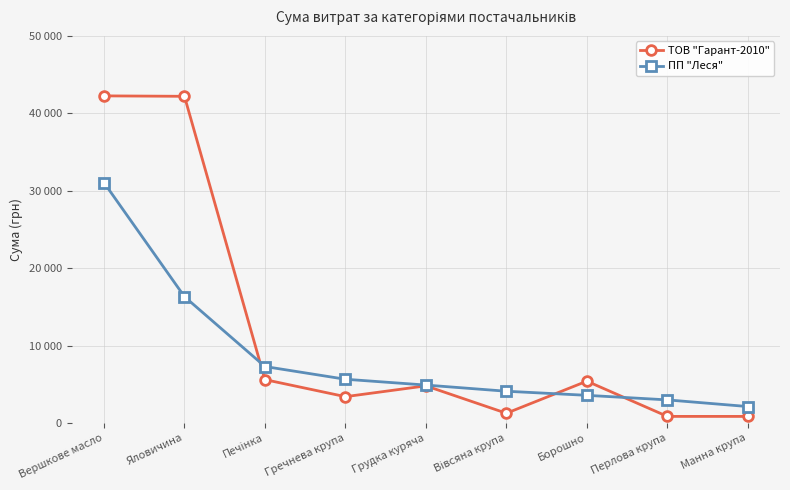

What are all the series names shown in the legend?

ТОВ "Гарант-2010", ПП "Леся"